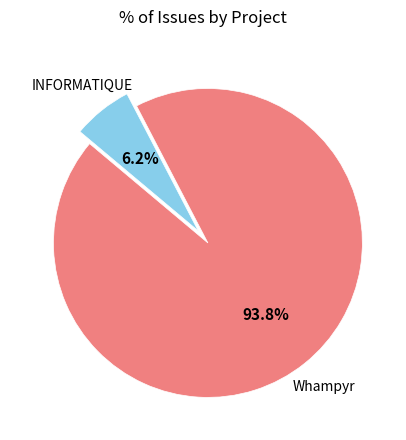

Is there a majority slice in this chart?

Yes